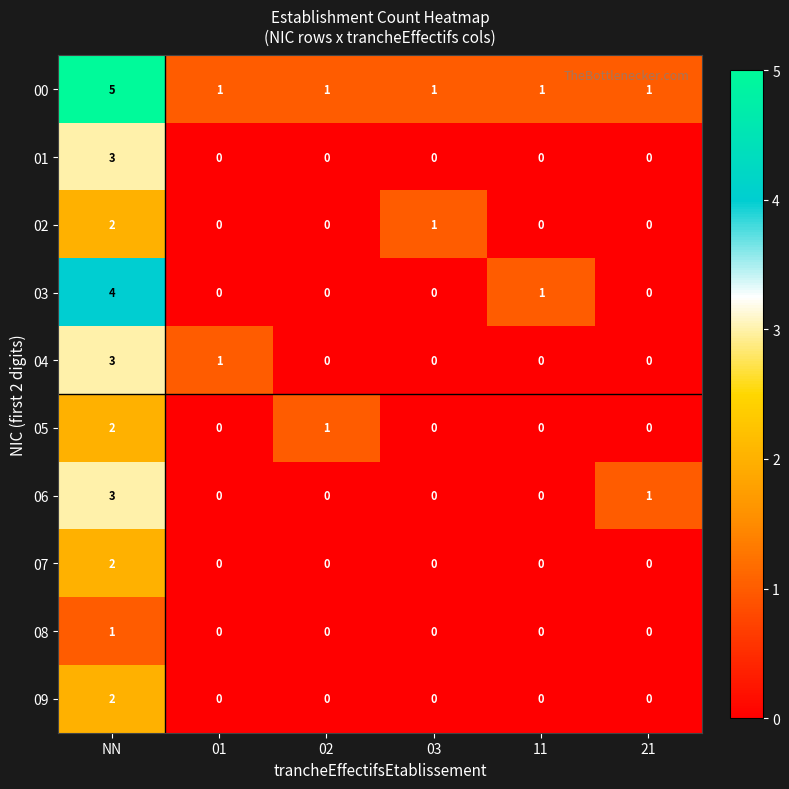

Where is 06 nearest to the value 1?

21